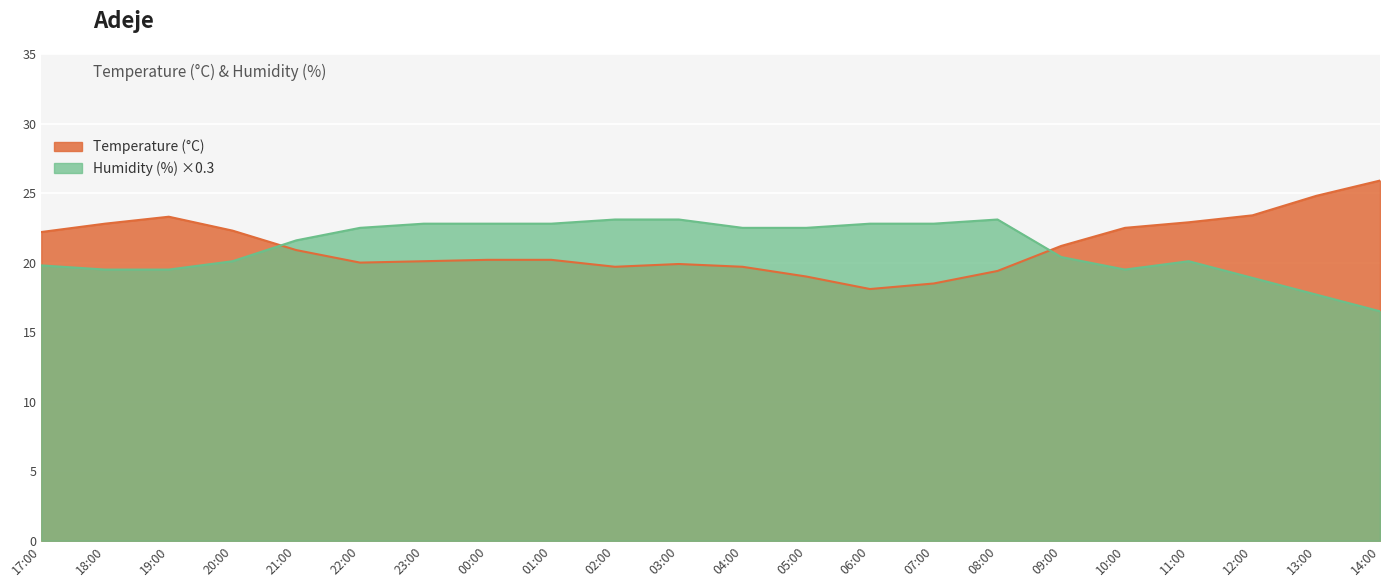

Reading right to left, extract all data points from this chart.

Temperature (°C): 14:00=25.9	13:00=24.8	12:00=23.4	11:00=22.9	10:00=22.5	09:00=21.2	08:00=19.4	07:00=18.5	06:00=18.1	05:00=19.0	04:00=19.7	03:00=19.9	02:00=19.7	01:00=20.2	00:00=20.2	23:00=20.1	22:00=20.0	21:00=20.9	20:00=22.3	19:00=23.3	18:00=22.8	17:00=22.2
Humidity (%): 14:00=16.5	13:00=17.7	12:00=18.9	11:00=20.1	10:00=19.5	09:00=20.4	08:00=23.1	07:00=22.8	06:00=22.8	05:00=22.5	04:00=22.5	03:00=23.1	02:00=23.1	01:00=22.8	00:00=22.8	23:00=22.8	22:00=22.5	21:00=21.6	20:00=20.1	19:00=19.5	18:00=19.5	17:00=19.8